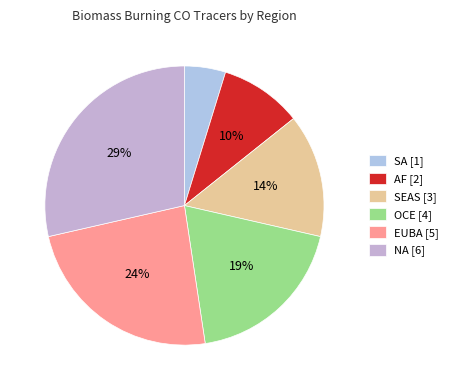

Which slice is the largest?

NA